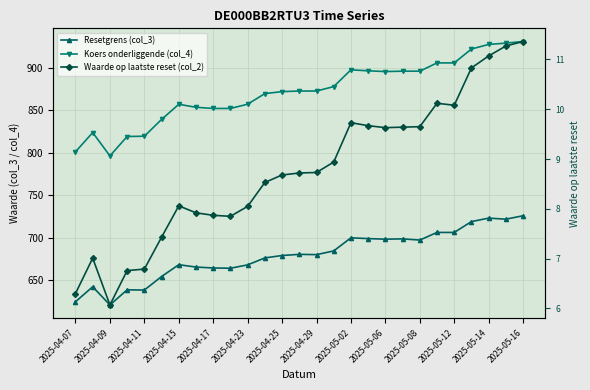

Does the chart have visible grid lines?

Yes